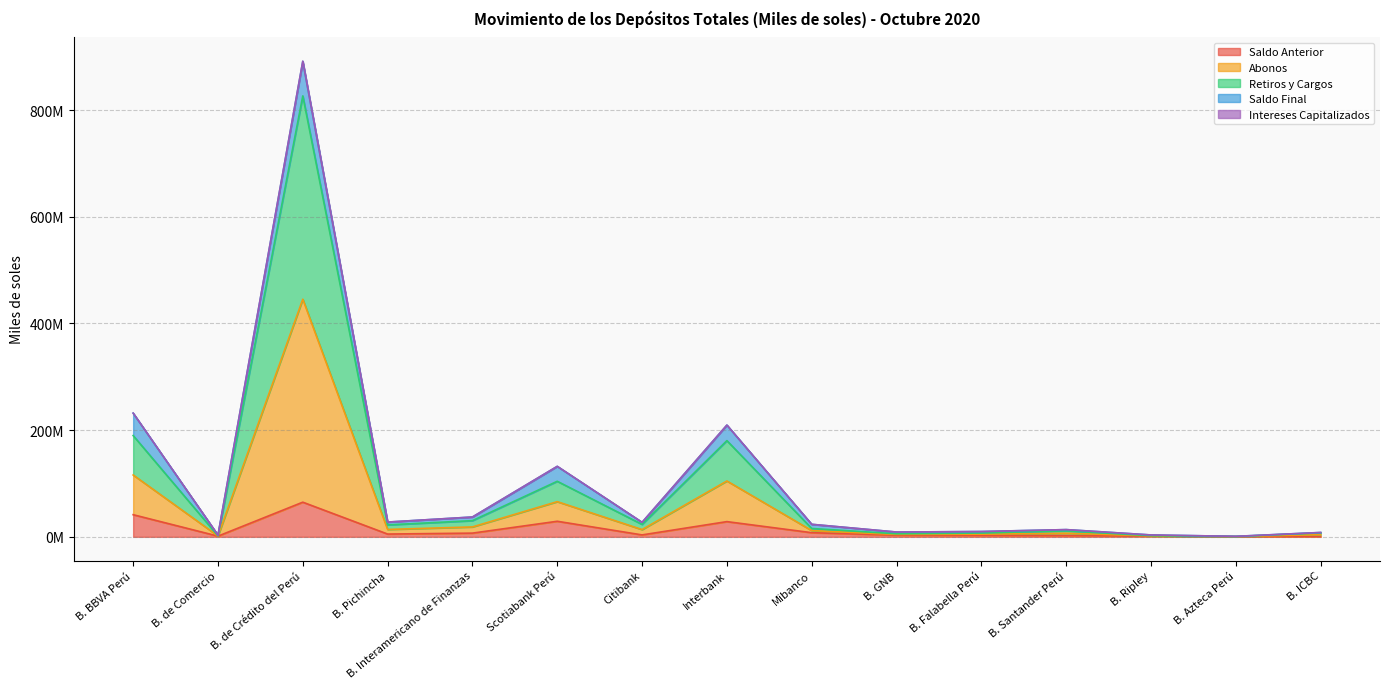

What is the approximate value of Retiros y Cargos at B. ICBC?

8152726.9